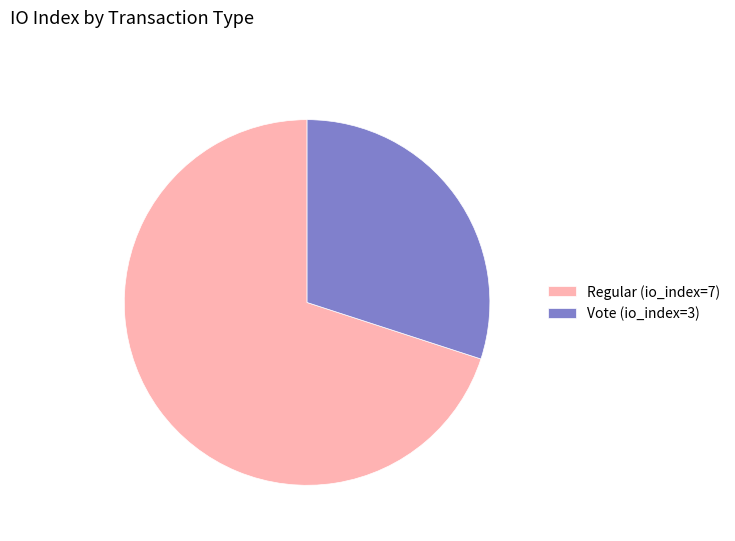

Is the sum of Regular (io_index=7) and Vote (io_index=3) greater than half?

Yes